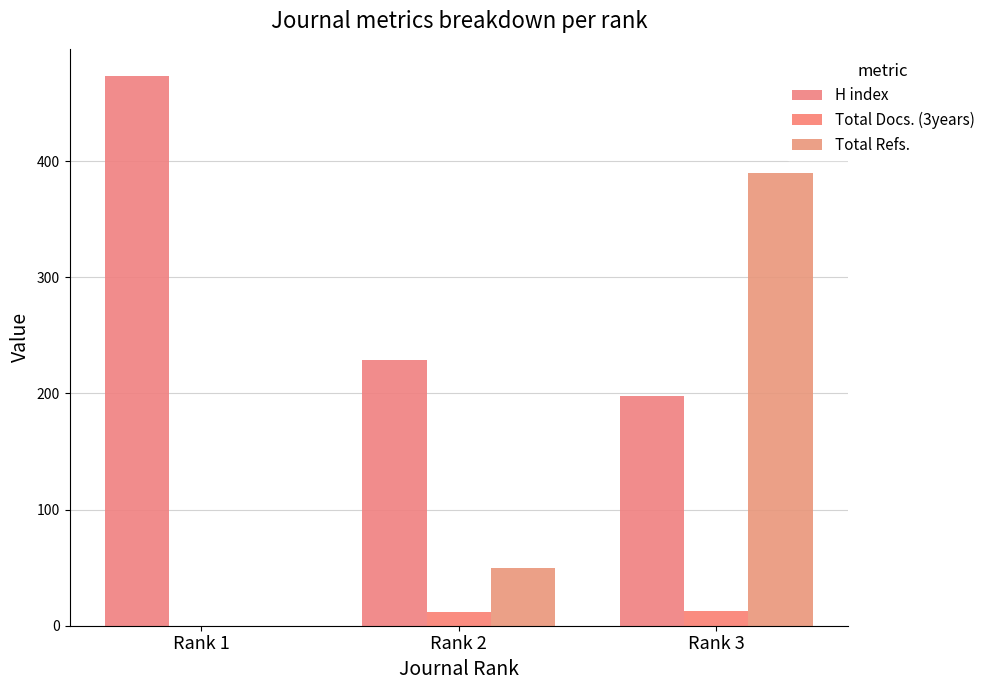

The H index series shows 229 at Rank 2. True or false?

True